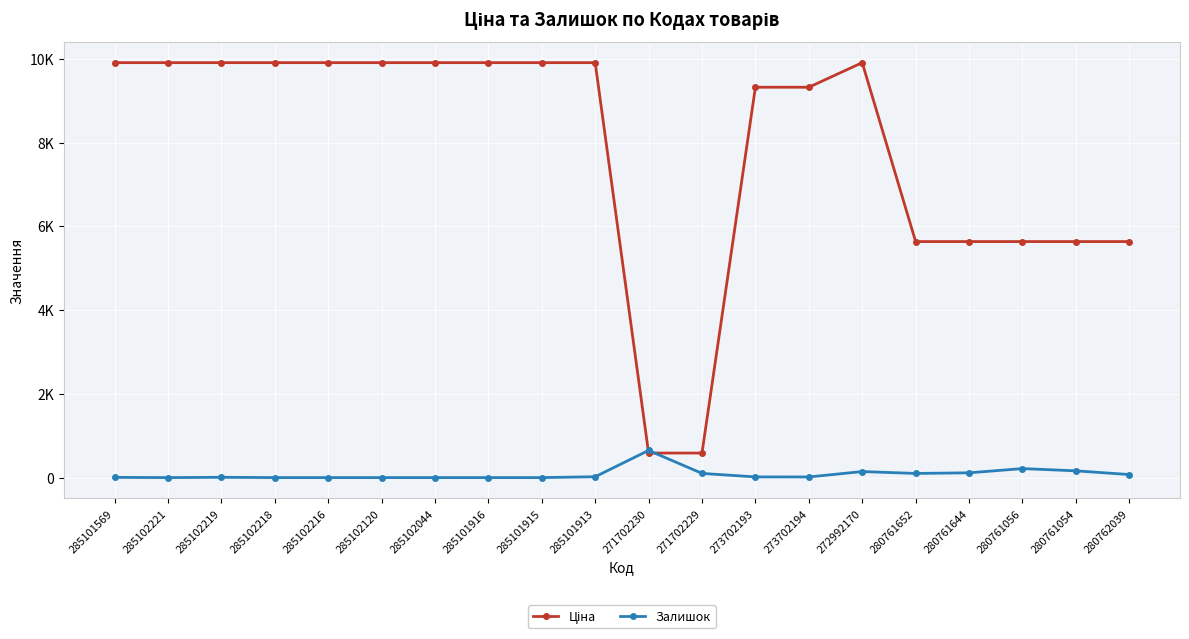

Reading right to left, what are all the values shown in this chart?

Ціна: 5636.0	5636.0	5636.0	5636.0	5636.0	9908.5	9321.4	9321.4	586.0	586.0	9908.5	9908.5	9908.5	9908.5	9908.5	9908.5	9908.5	9908.5	9908.5	9908.5
Залишок: 73.0	161.0	215.0	114.0	99.0	144.0	15.0	16.0	100.0	649.0	20.0	0.0	0.0	0.0	0.0	0.0	0.0	7.0	0.0	5.0